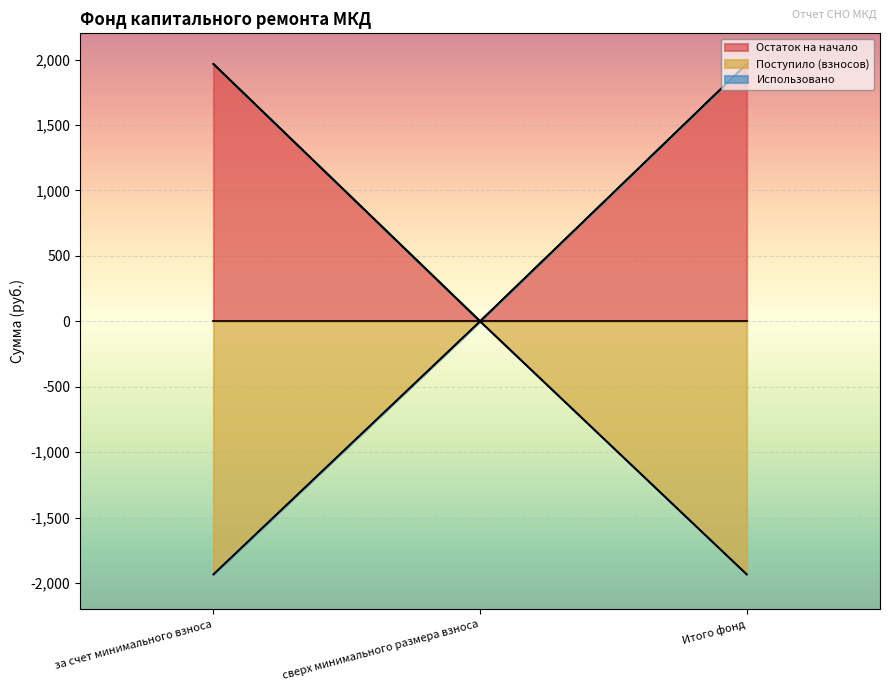

Which series changed the most between за счет минимального взноса and сверх минимального размера взноса?

Остаток на начало